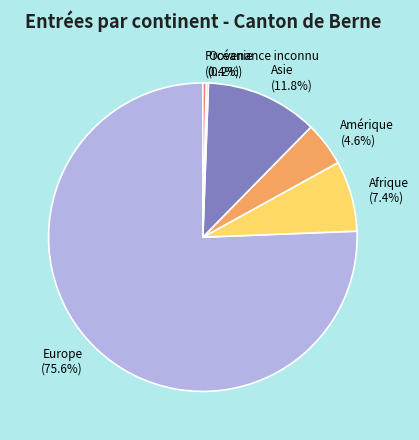

To the nearest percent, what is the difference between the largest and smallest slice percentages?

75%